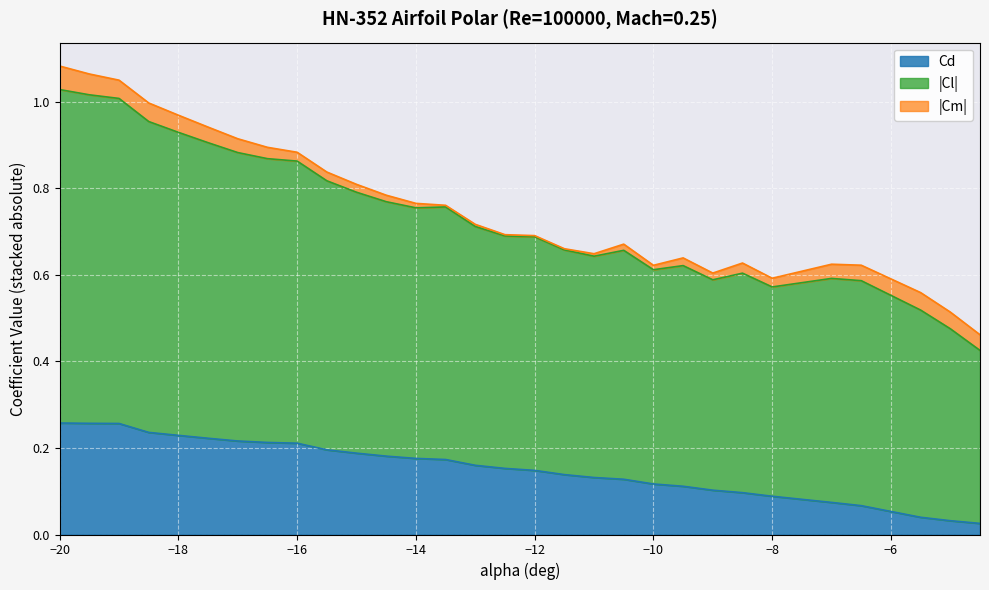

What is the label of the 23rd point from the left?

-9